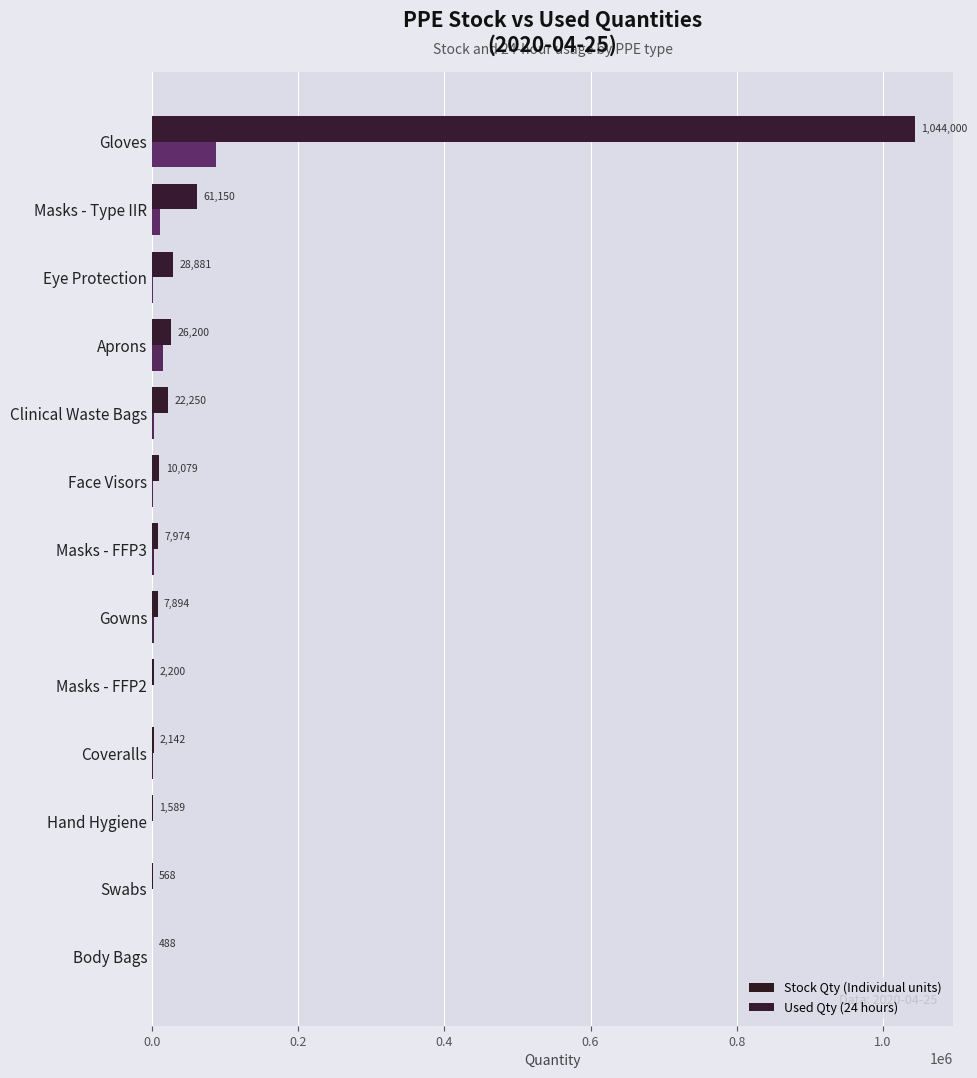

What is the greatest value displayed?

1044000